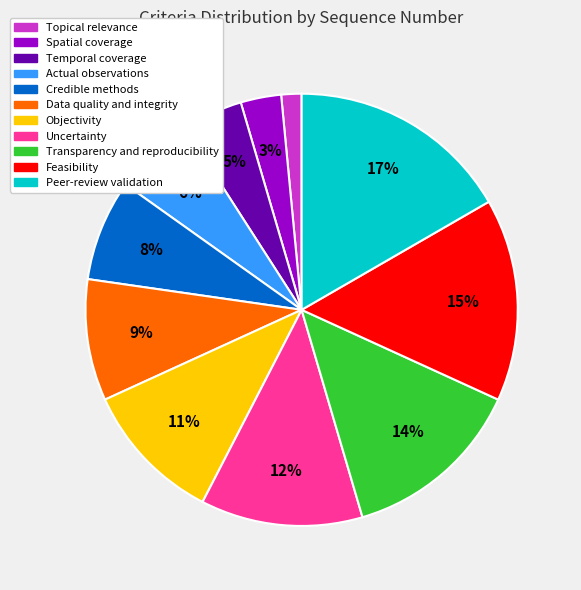

Which has a higher value, Uncertainty or Temporal coverage?

Uncertainty